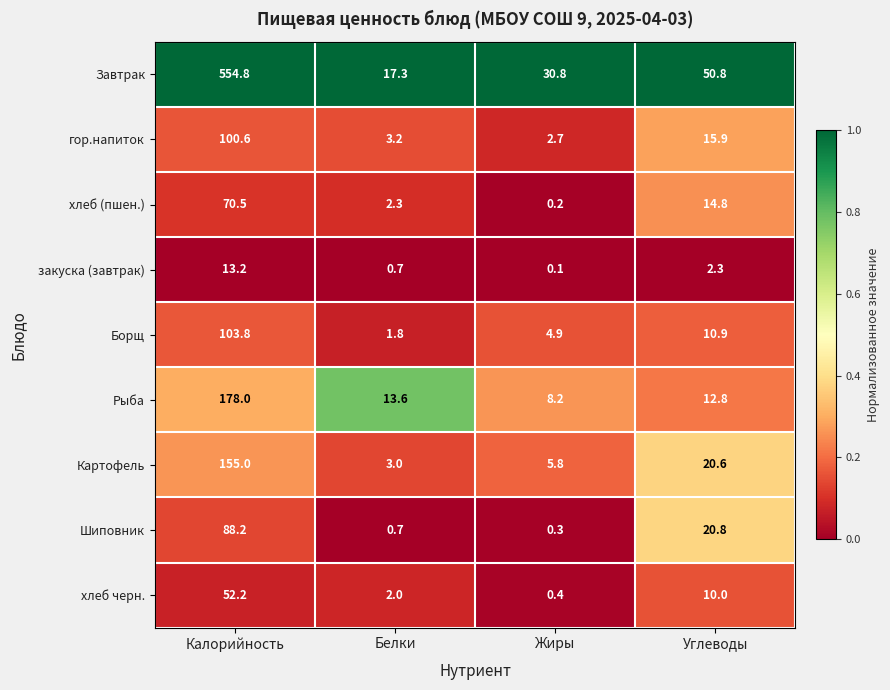

What is the difference between the maximum and minimum values in the гор.напиток series?

97.9